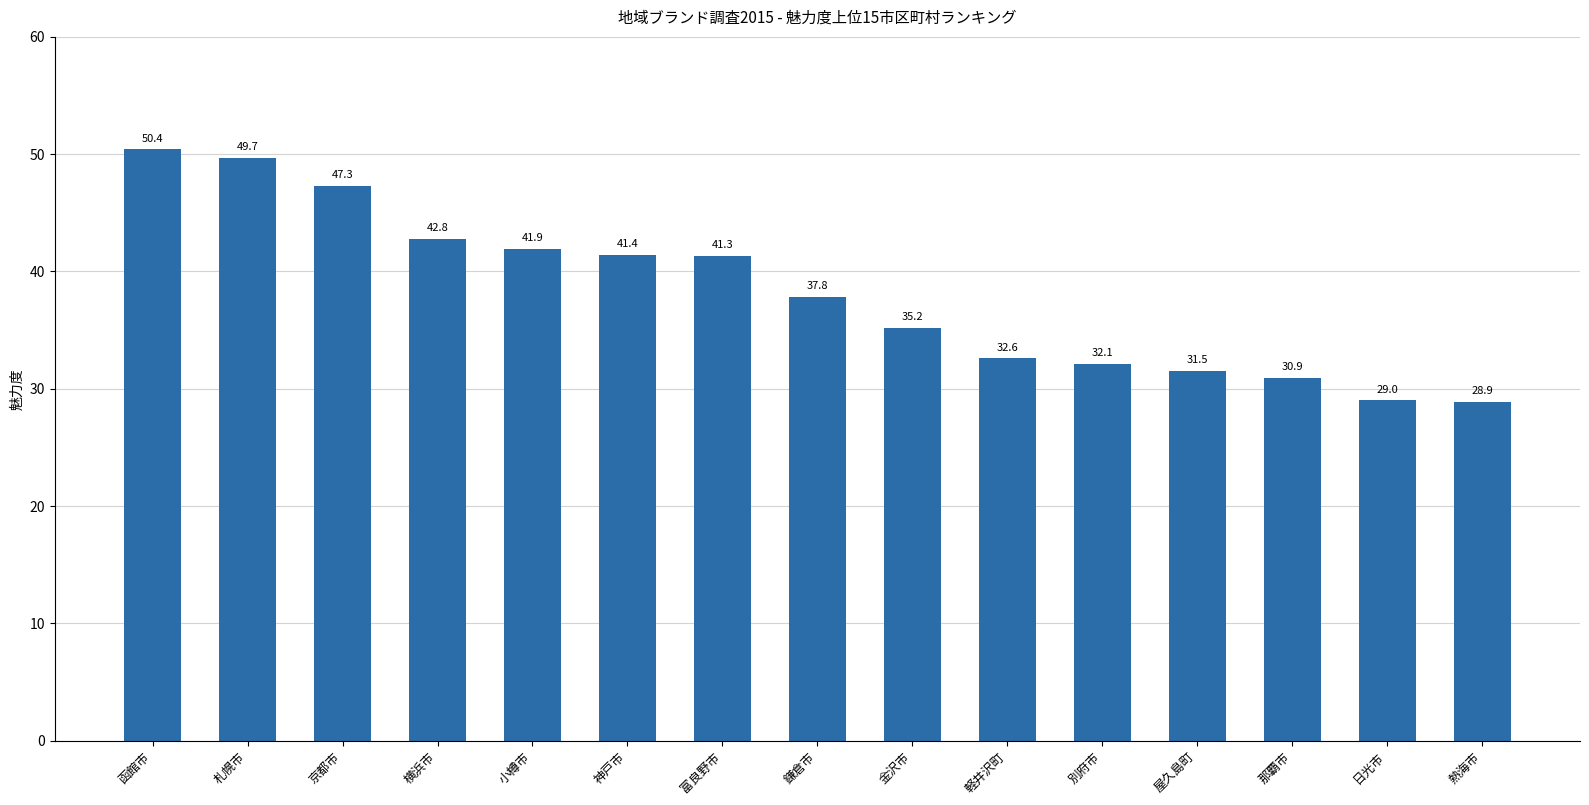

Reading right to left, what are all the values shown in this chart?

熱海市=28.9	日光市=29.0	那覇市=30.9	屋久島町=31.5	別府市=32.1	軽井沢町=32.6	金沢市=35.2	鎌倉市=37.8	富良野市=41.3	神戸市=41.4	小樽市=41.9	横浜市=42.8	京都市=47.3	札幌市=49.7	函館市=50.4